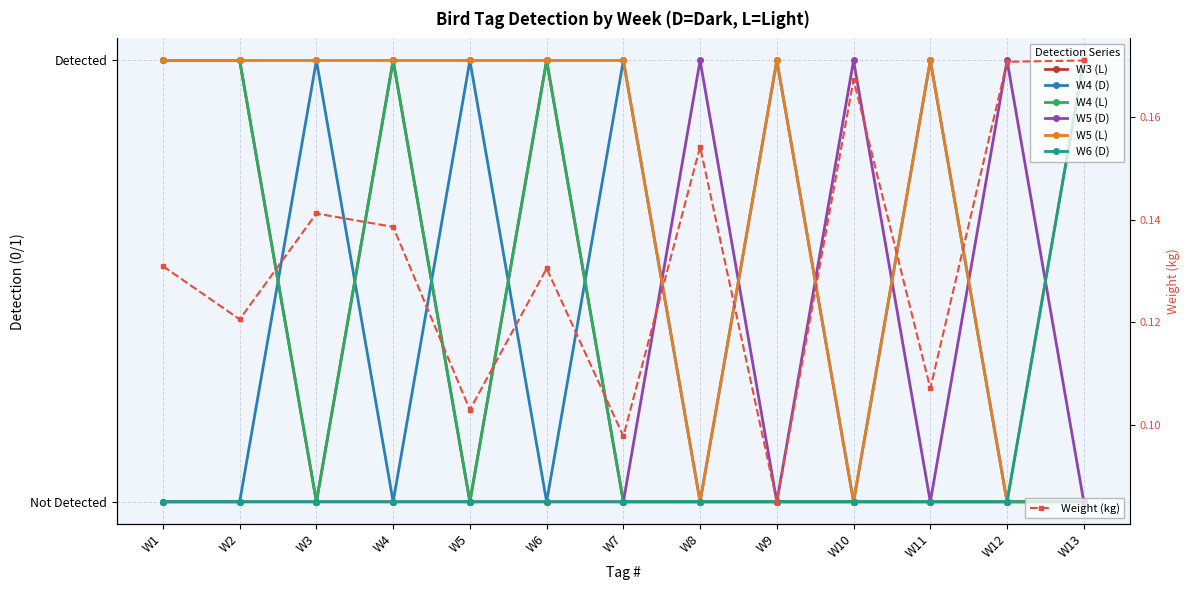

At which category does W4 (D) reach its first local peak?

W3